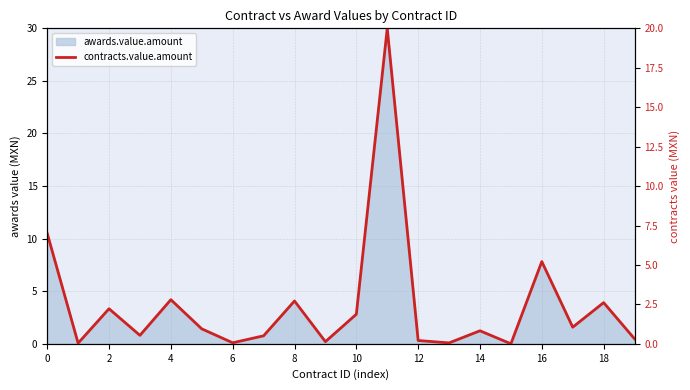

What is the greatest value displayed?

20.0